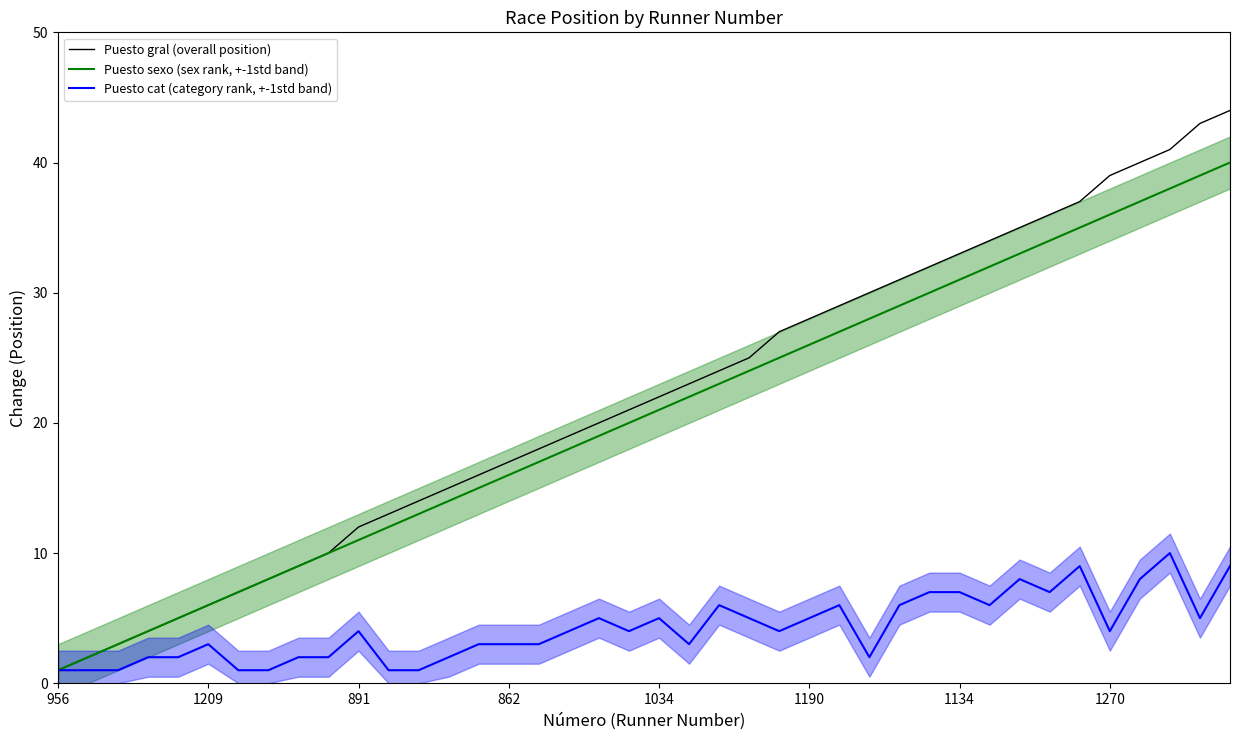

At 9, list the series in order from largest to smallest.

Puesto gral (overall position), Puesto sexo (sex rank, +-1std band), Puesto cat (category rank, +-1std band)